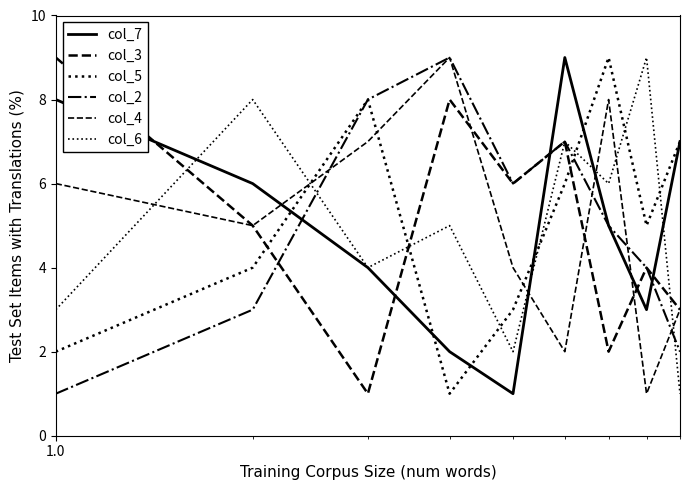

Which series ends up on top after the final intersection of col_3 and col_5?

col_5